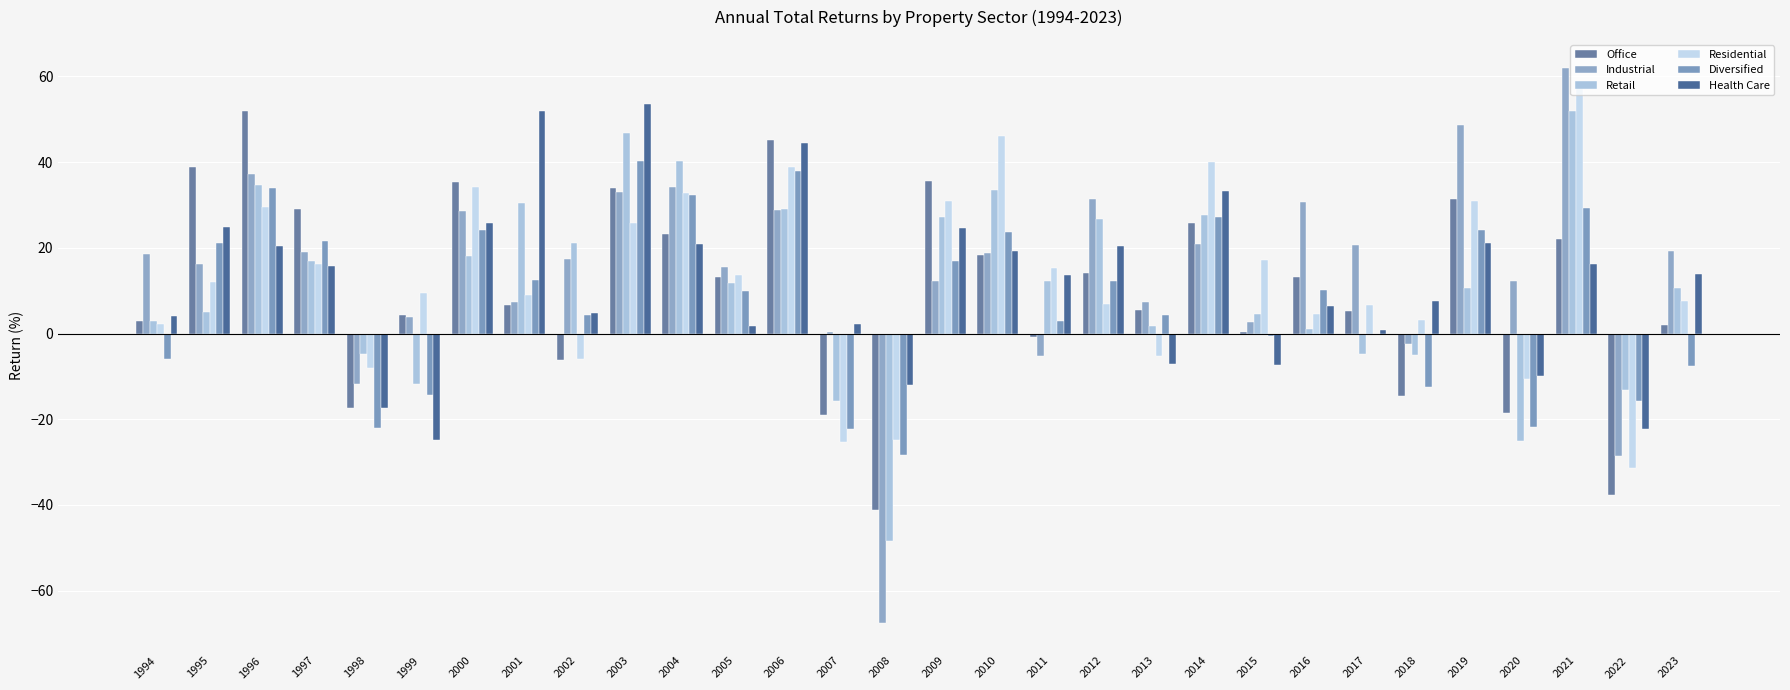

Between 1997 and 2005, which is larger?

1997